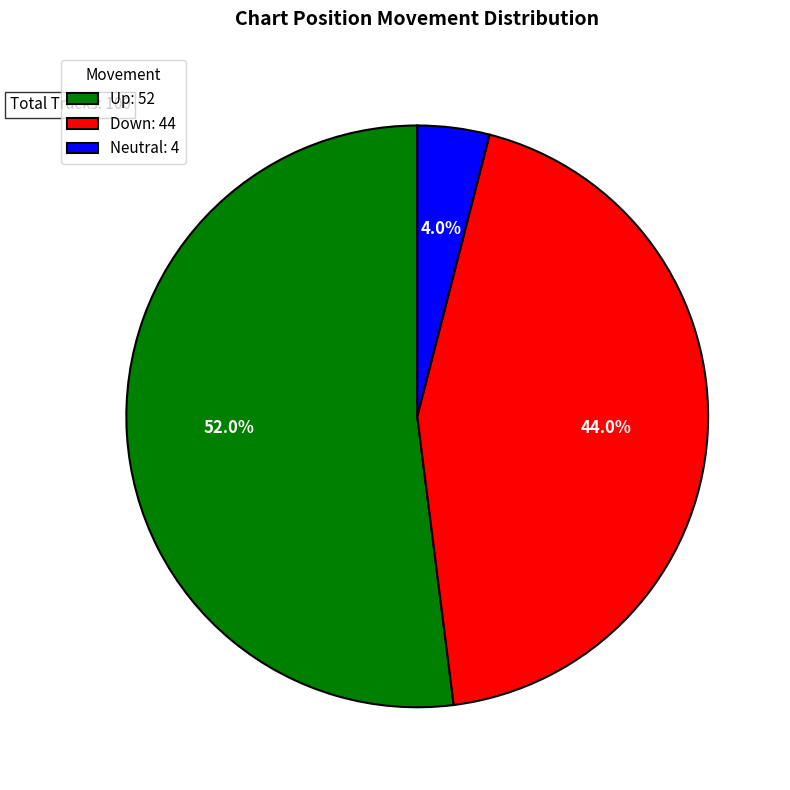

What is the majority slice?

Up: 52